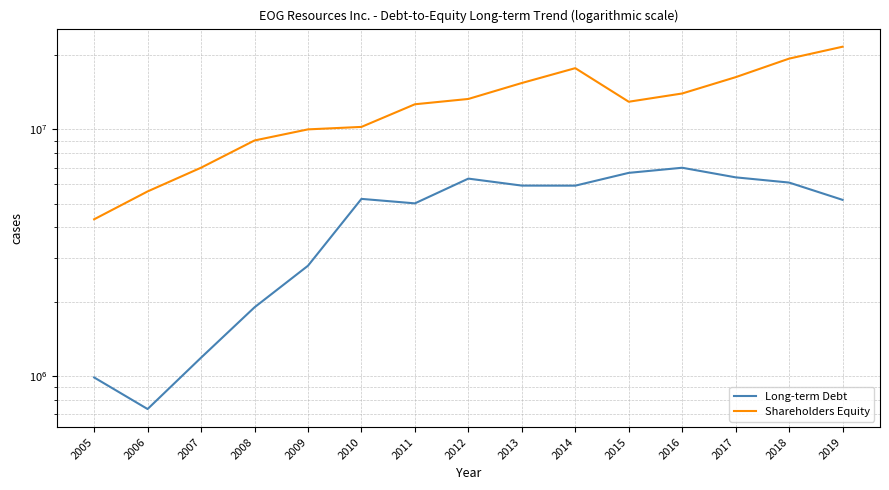

Reading left to right, transcribe all the data shown in this chart.

Long-term Debt: 985067	733442	1185000	1897000	2797000	5223341	5009166	6312181	5913221	5909933	6660264	6986358	6387071	6083262	5175443
Shareholders Equity: 4316292	5599671	6990094	9014497	9998042	10231632	12640904	13284764	15418459	17712582	12943035	13981581	16283273	19364188	21640716